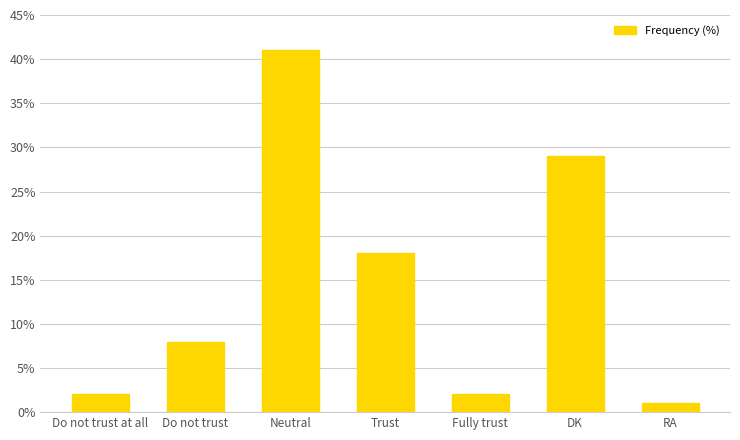

Where is the data nearest to the value 21?

Trust